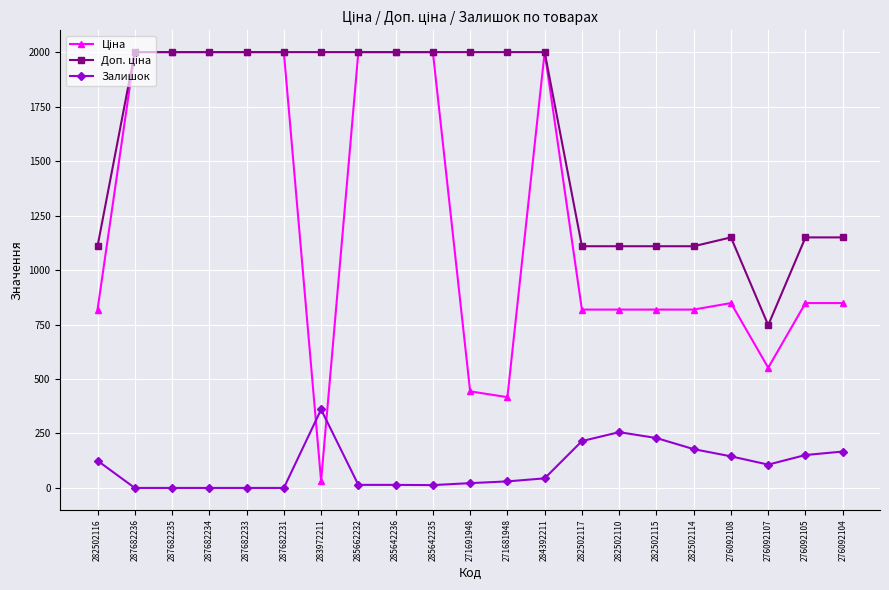

What is the total value across all series at 287682236?

4000.0